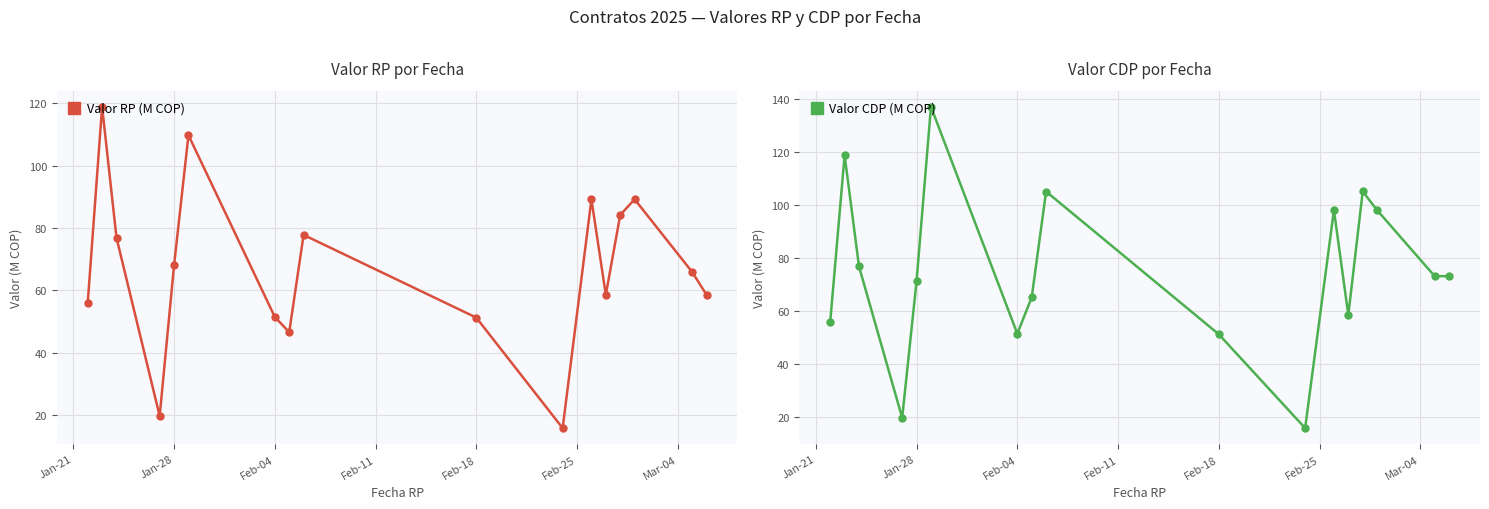

Count the number of data series in this chart.

2